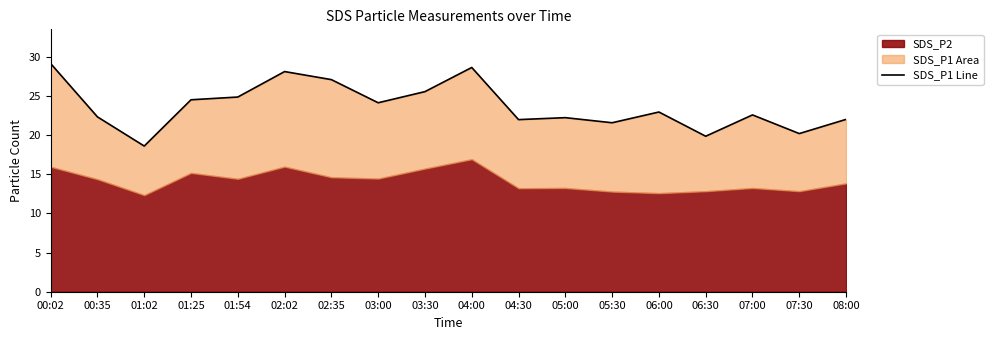

What position from the right is 05:00?

7